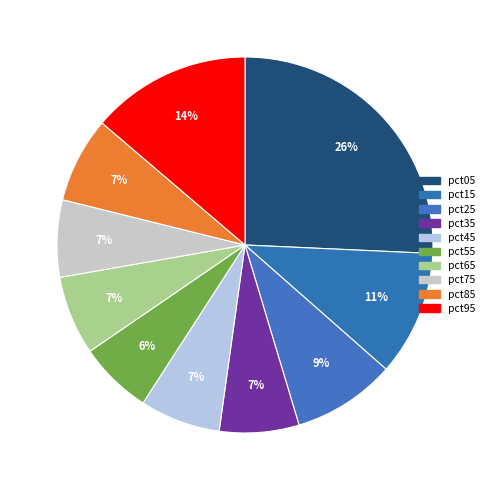

Which slice is the smallest?

pct55